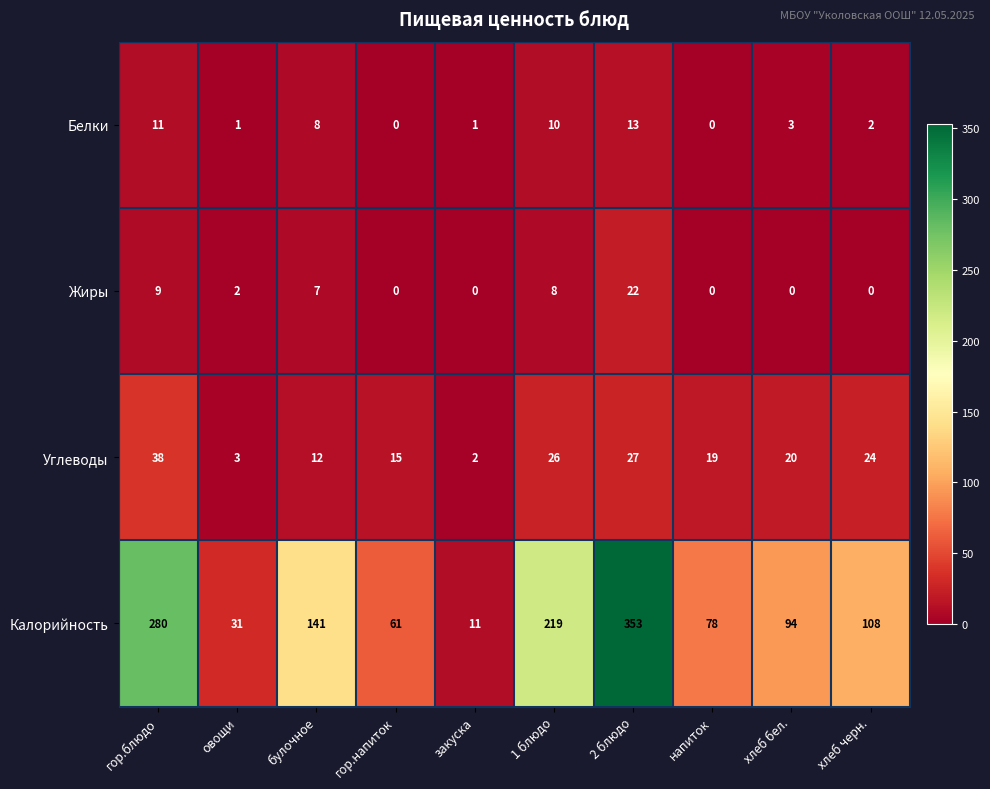

Rank the series by their maximum value, from highest to lowest.

Калорийность, Углеводы, Жиры, Белки